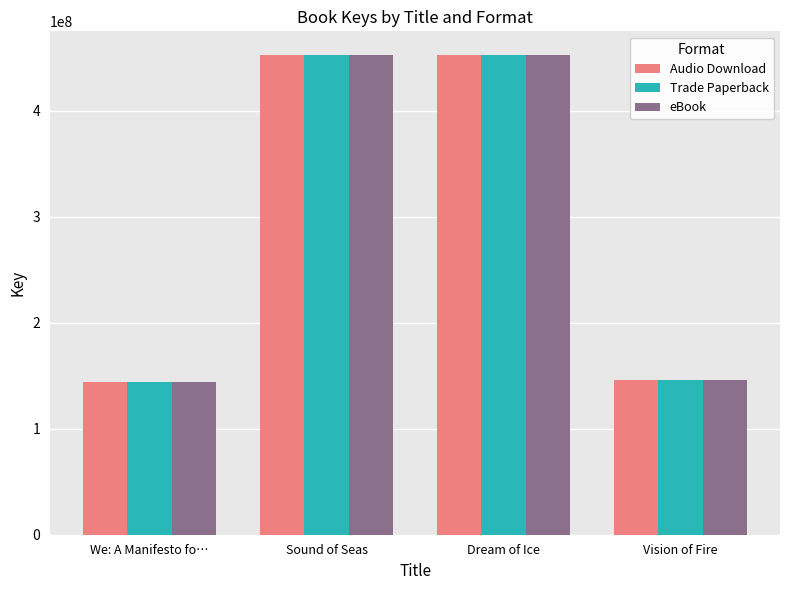

What is the maximum value shown in the chart?

452162193